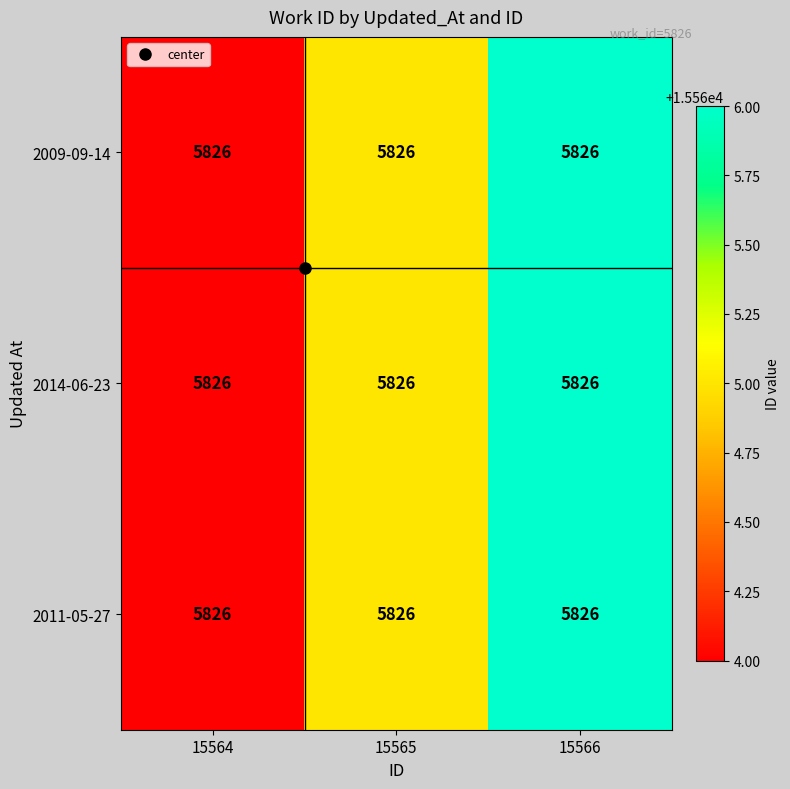

Is it true that 2009-09-14 equals 27351 at 15564?

False